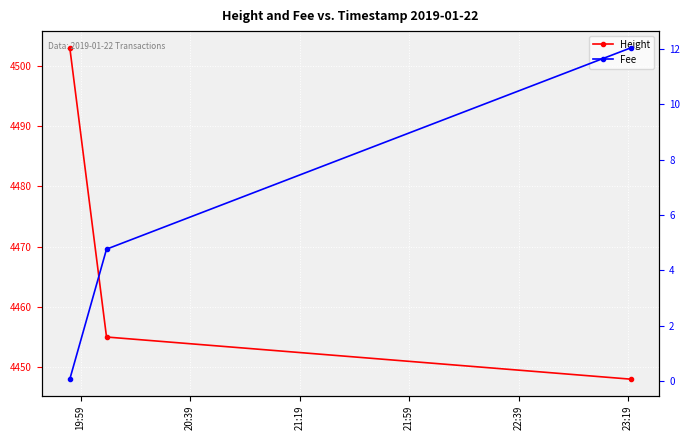

The Fee series shows 0.0 at 19:59. True or false?

False